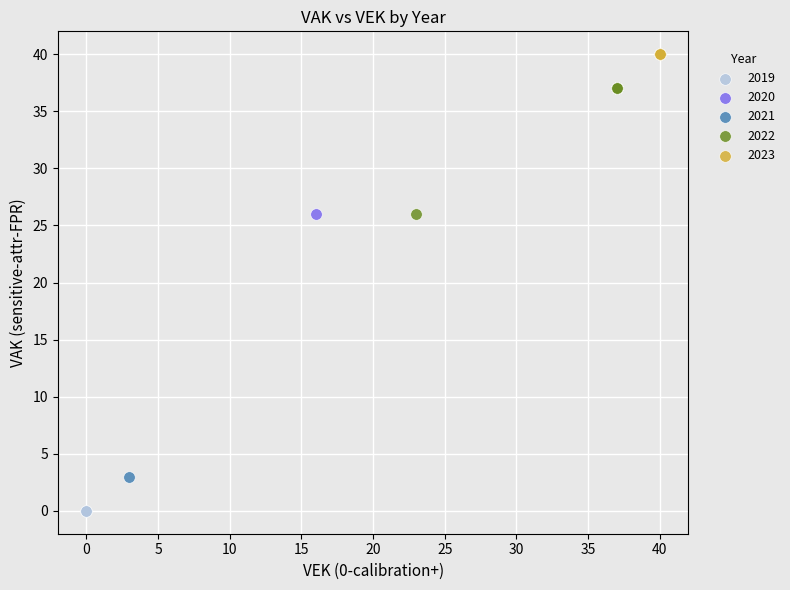

Which series contains the lowest Y value?

2019